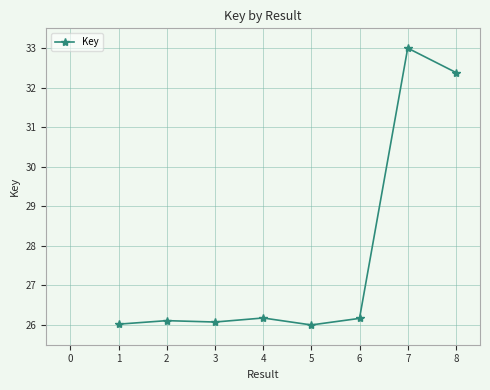

Is this an area chart (filled region under the line)?

No